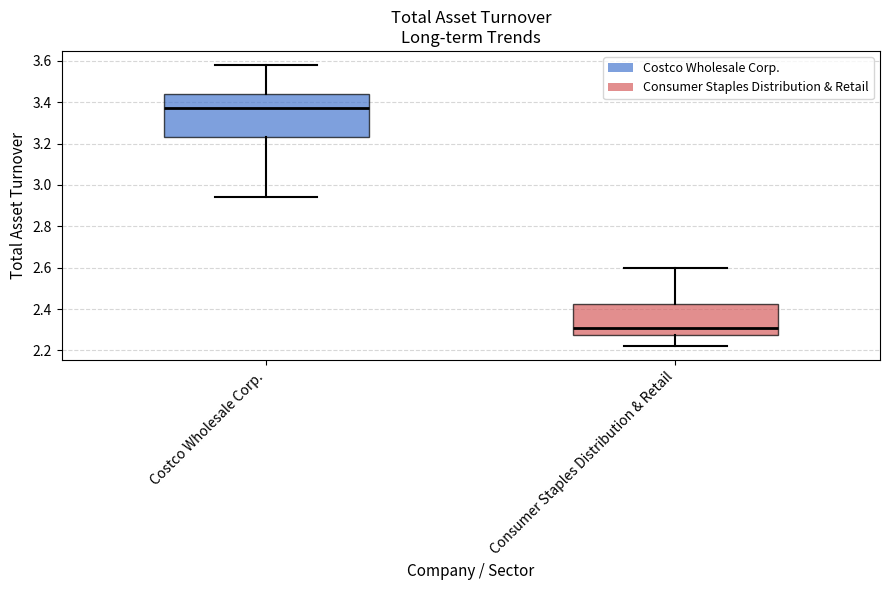

Which box has the highest median line?

Costco Wholesale Corp.